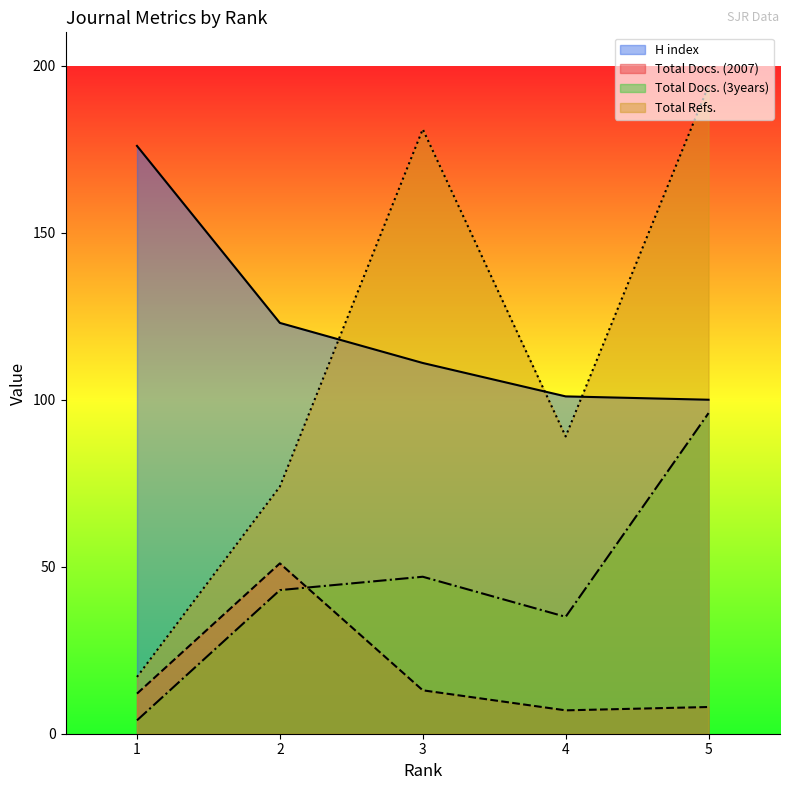

What is the maximum value shown in the chart?

194